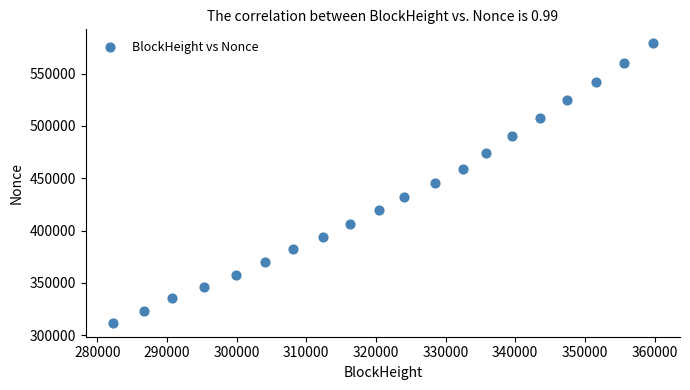

What is the range of X values (max minus min)?

77546